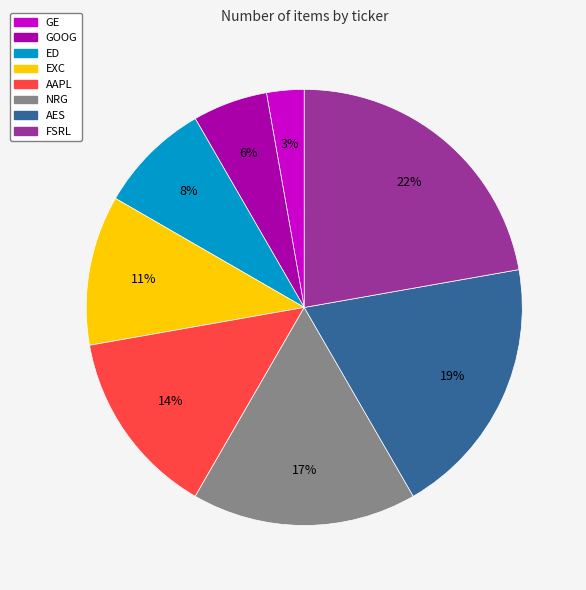

To the nearest percent, what is the difference between the largest and smallest slice percentages?

19%